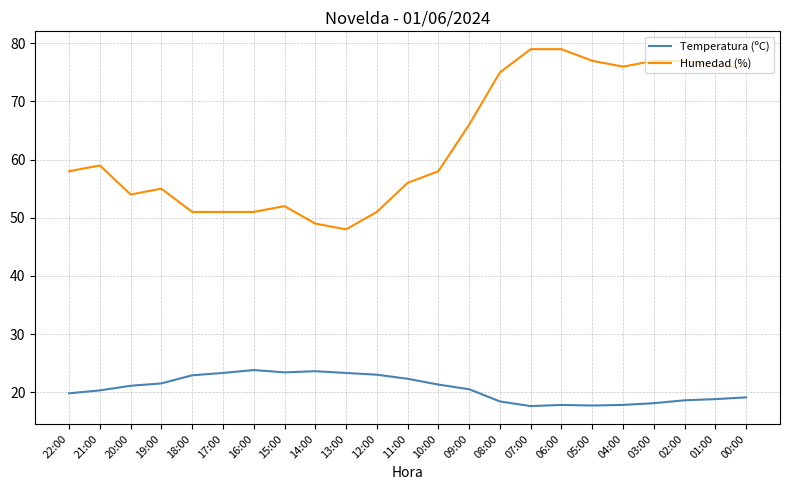

Read the Humedad (%) value at 07:00.

79.0